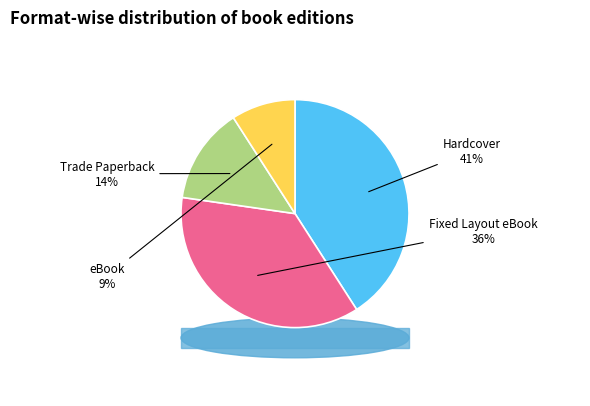

Does eBook represent more than half of the total?

No